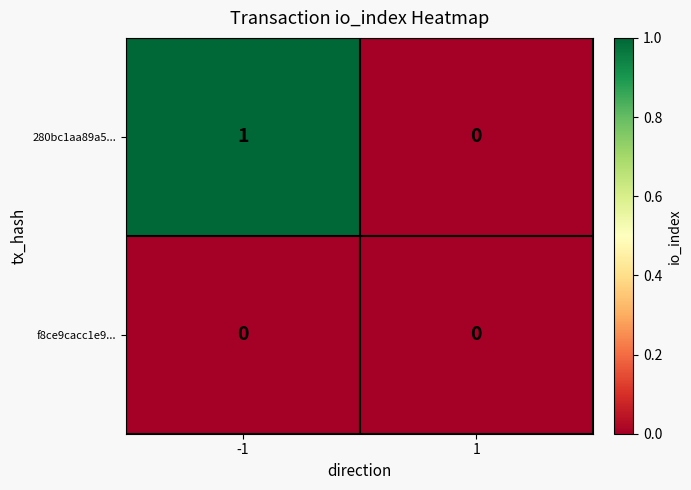

At which category is the sum across all series the highest?

-1